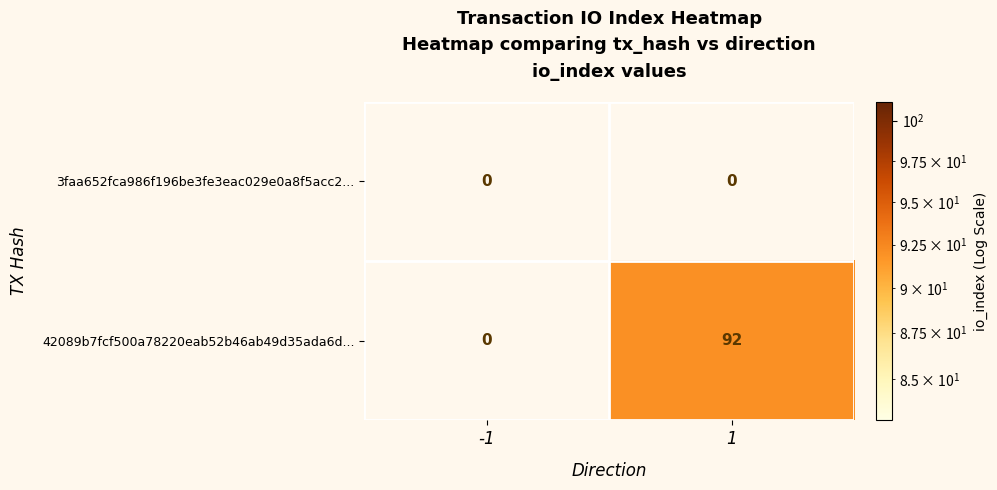

What is the maximum value for 42089b7fcf500a78220eab52b46ab49d35ada6d...?

92